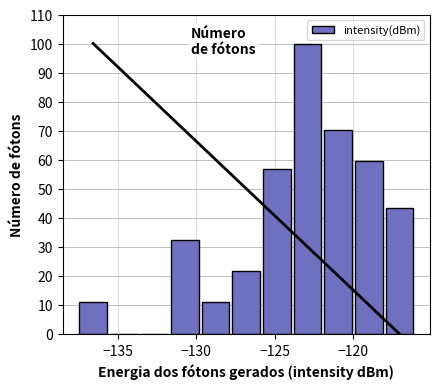

Around what value on the x-axis is the tallest bar? Give the approximate position of its centre, as read against the axis.

-123.0